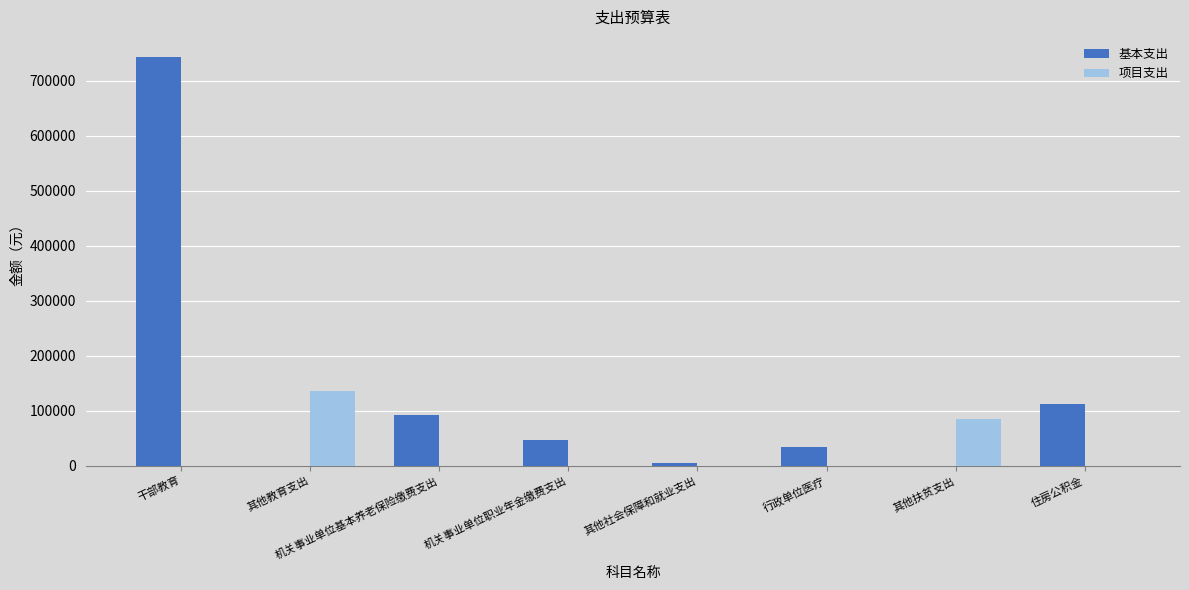

How many 项目支出 values are between 0 and 84000?

7